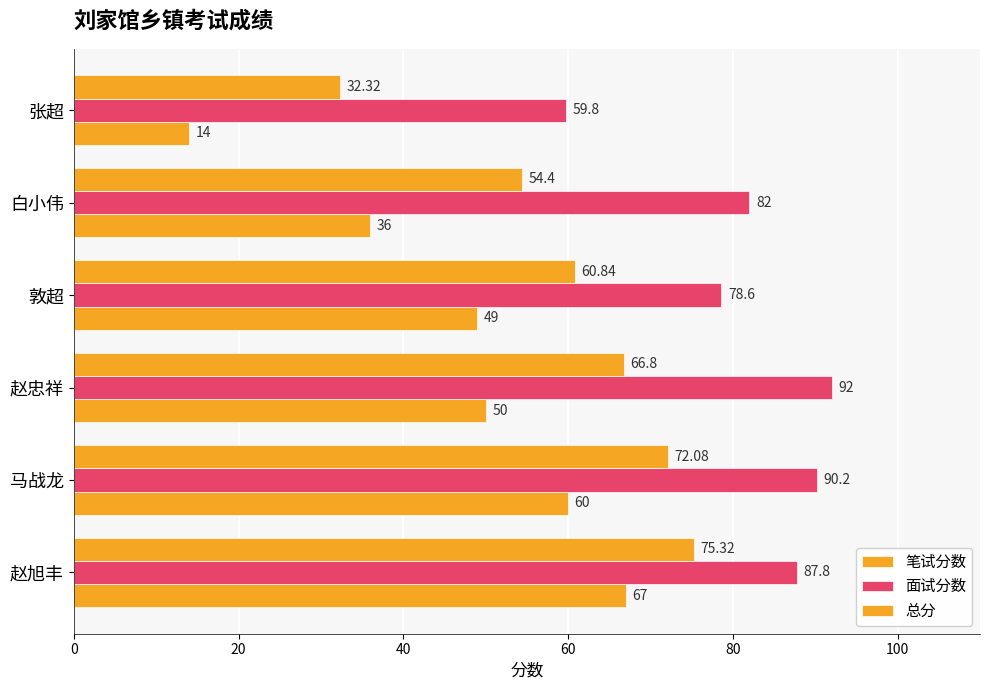

How many data points in 总分 are above 66?

3